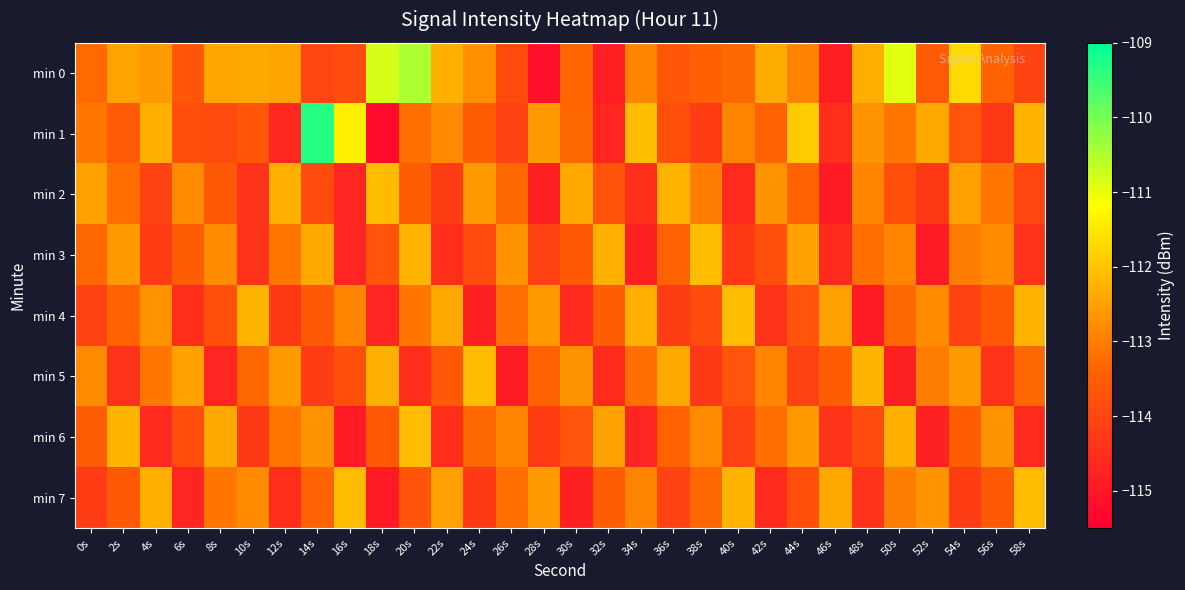

Which has a higher value, 8s or 4s?

8s